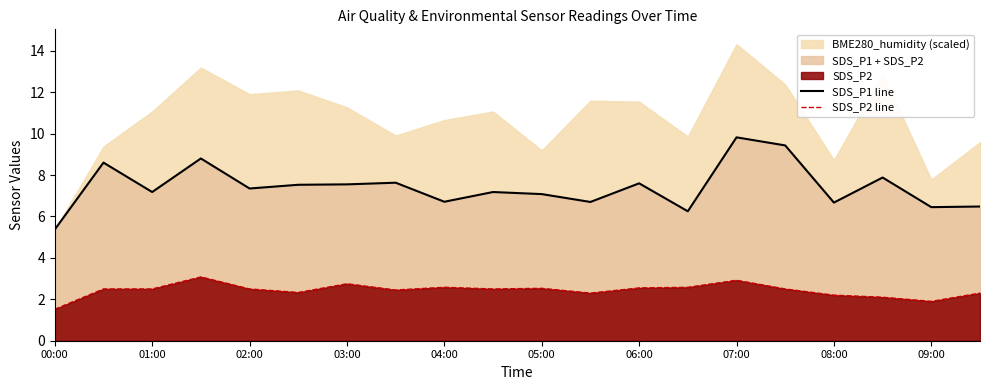

What is the difference between the maximum and minimum values in the SDS_P2 line series?

1.6